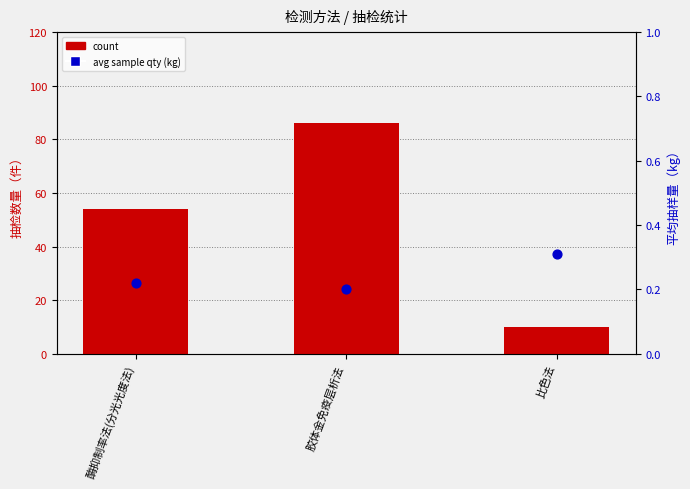

At how many categories does at least one series exceed 71?

1